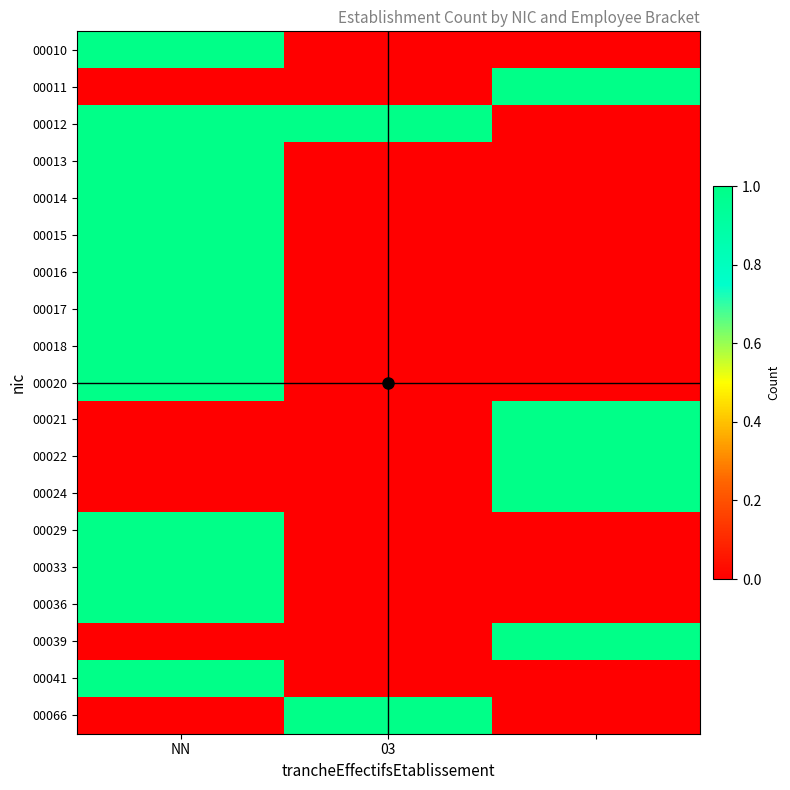

Reading left to right, list all the values displayed in this chart.

00010: 1	0	0
00011: 0	0	1
00012: 1	1	0
00013: 1	0	0
00014: 1	0	0
00015: 1	0	0
00016: 1	0	0
00017: 1	0	0
00018: 1	0	0
00020: 1	0	0
00021: 0	0	1
00022: 0	0	1
00024: 0	0	1
00029: 1	0	0
00033: 1	0	0
00036: 1	0	0
00039: 0	0	1
00041: 1	0	0
00066: 0	1	0